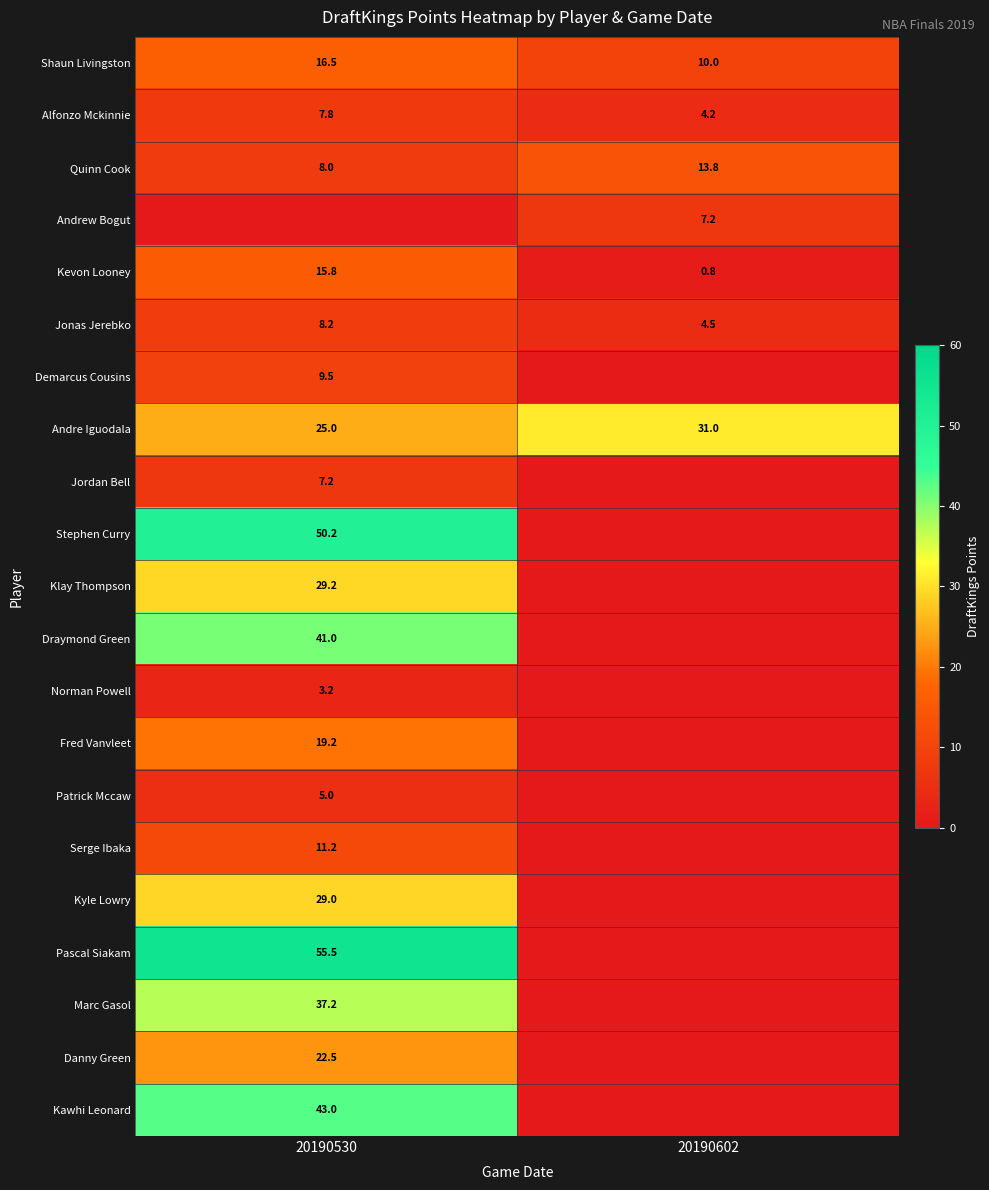

List the labels in order of Kevon Looney value, largest first.

20190530, 20190602